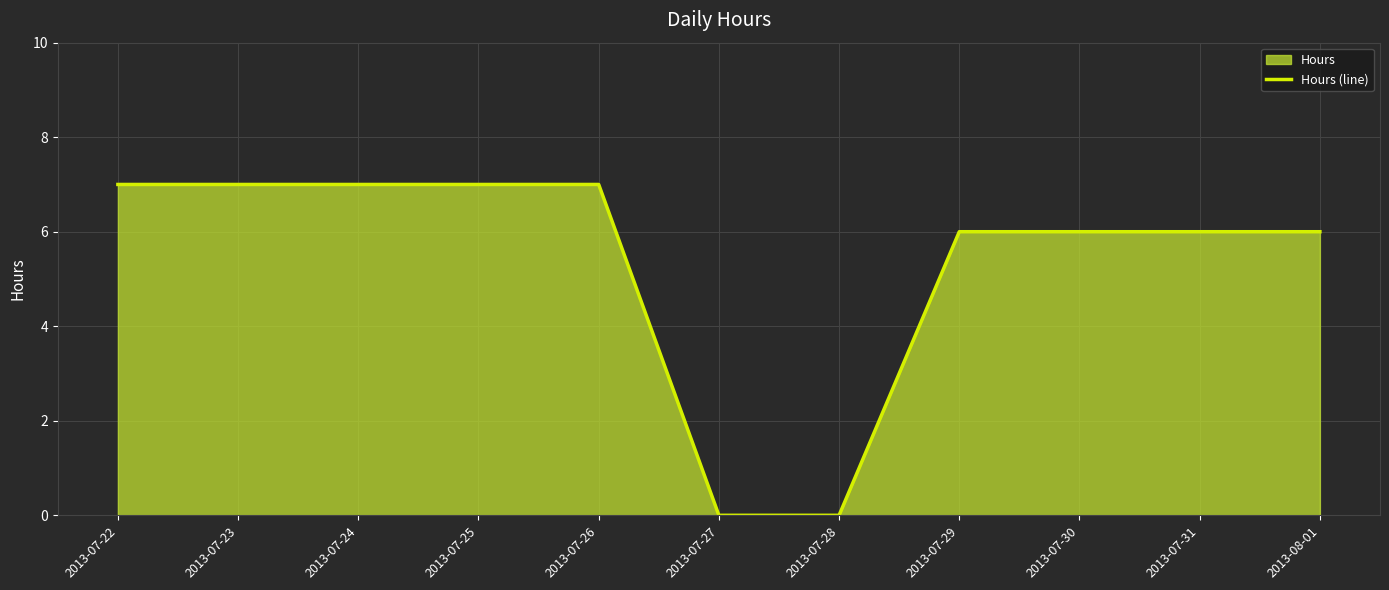

Where does the data first go above 6?

2013-07-22